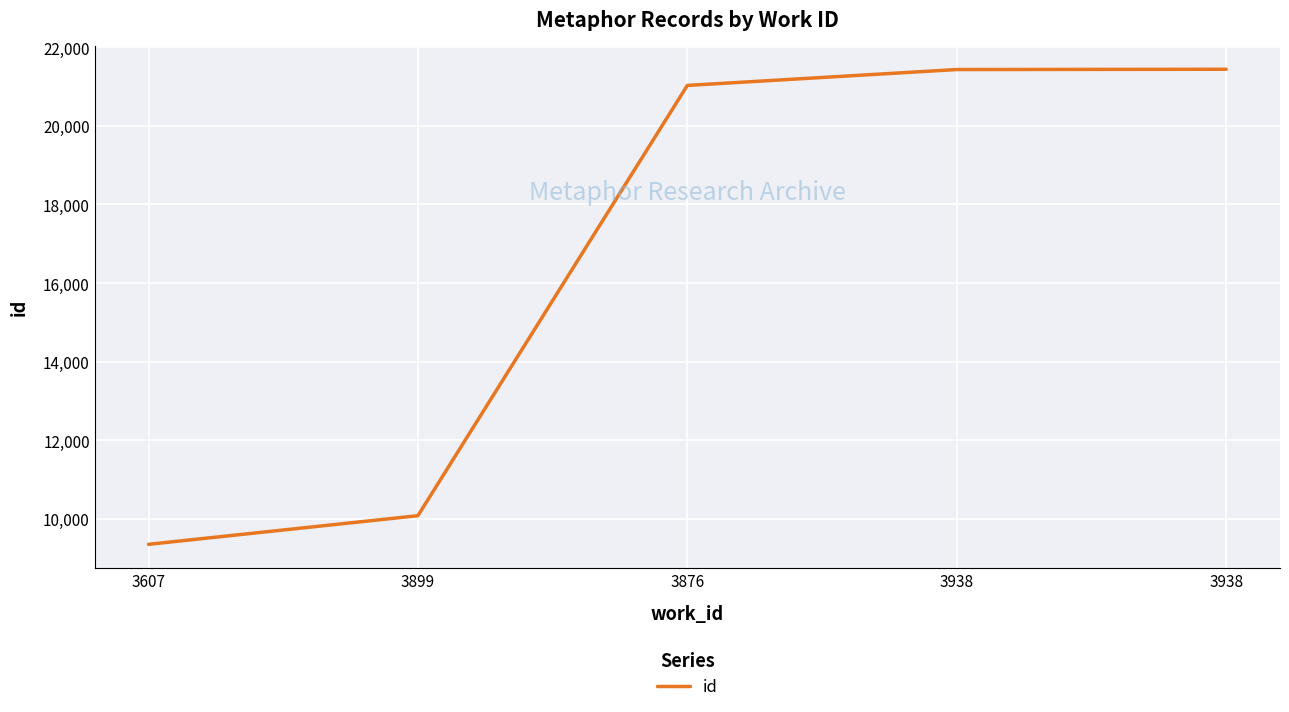

How many lines are shown in the chart?

1